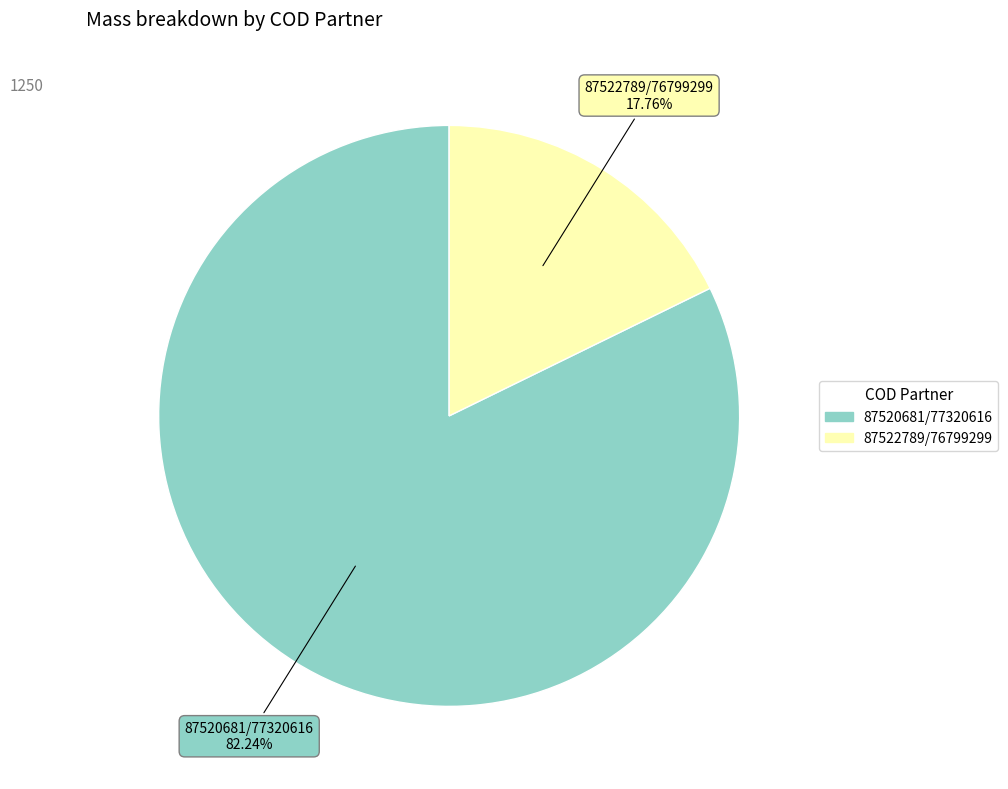

Between 87522789/76799299 and 87520681/77320616, which is larger?

87520681/77320616